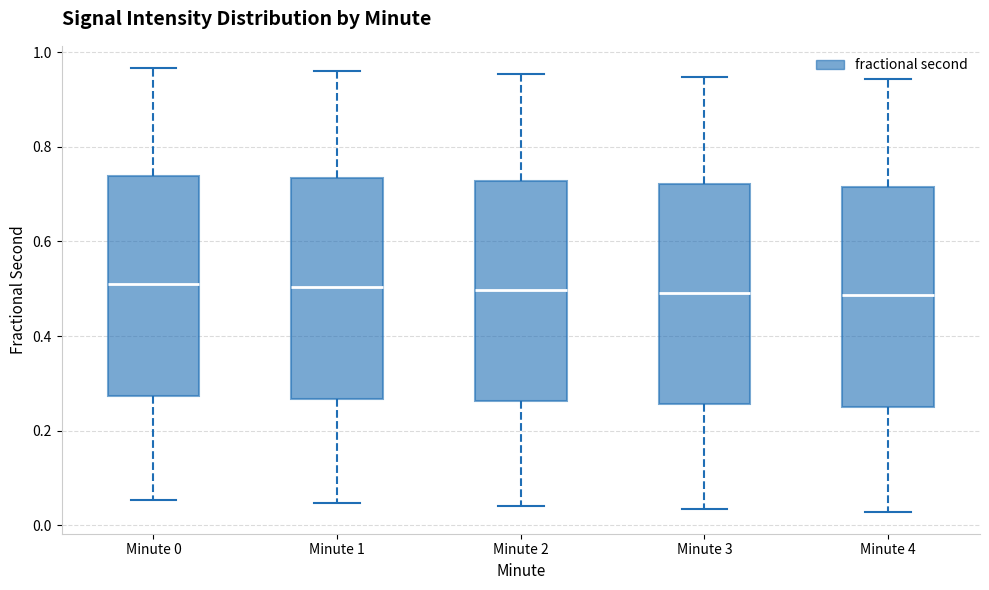

Where does the upper whisker of the box for Minute 4 end on the y-axis? The values are not printed on the chart, so give them approximately, as read against the axis.

0.94